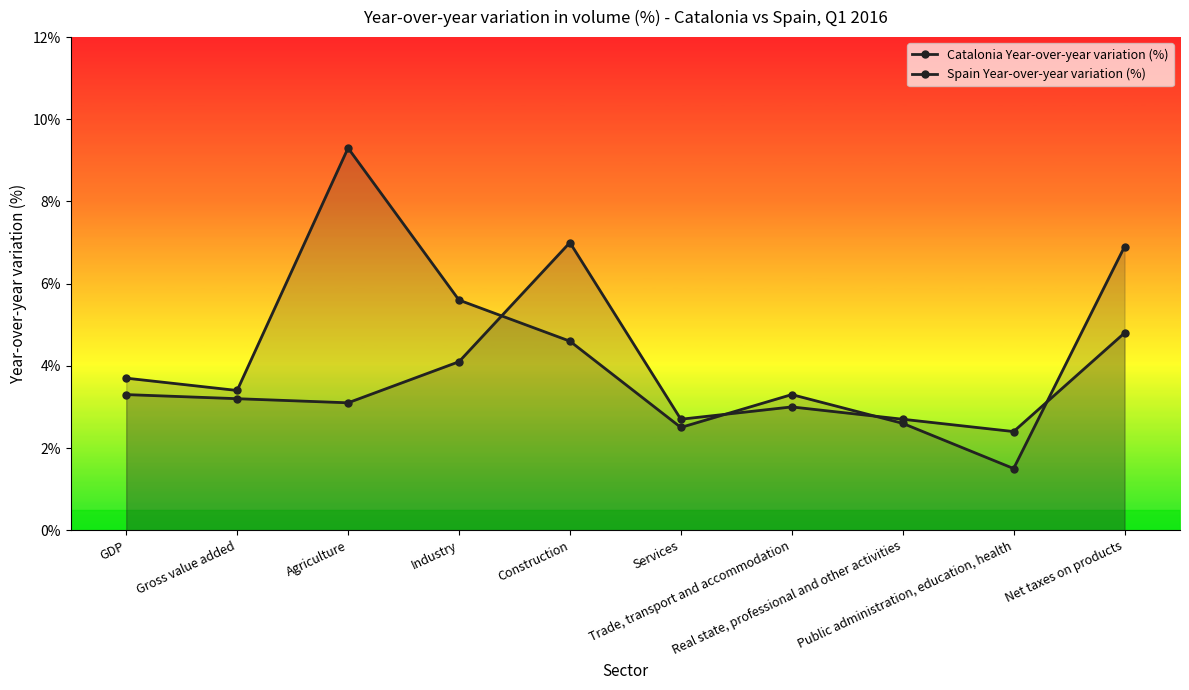

Is it true that Catalonia Year-over-year variation (%) equals 4.1 at Industry?

True